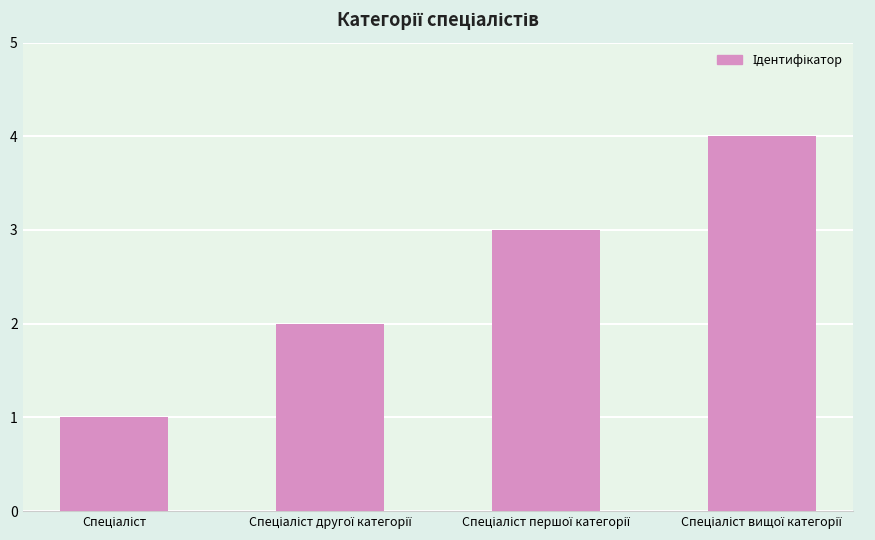

What is the sum of all values?

10